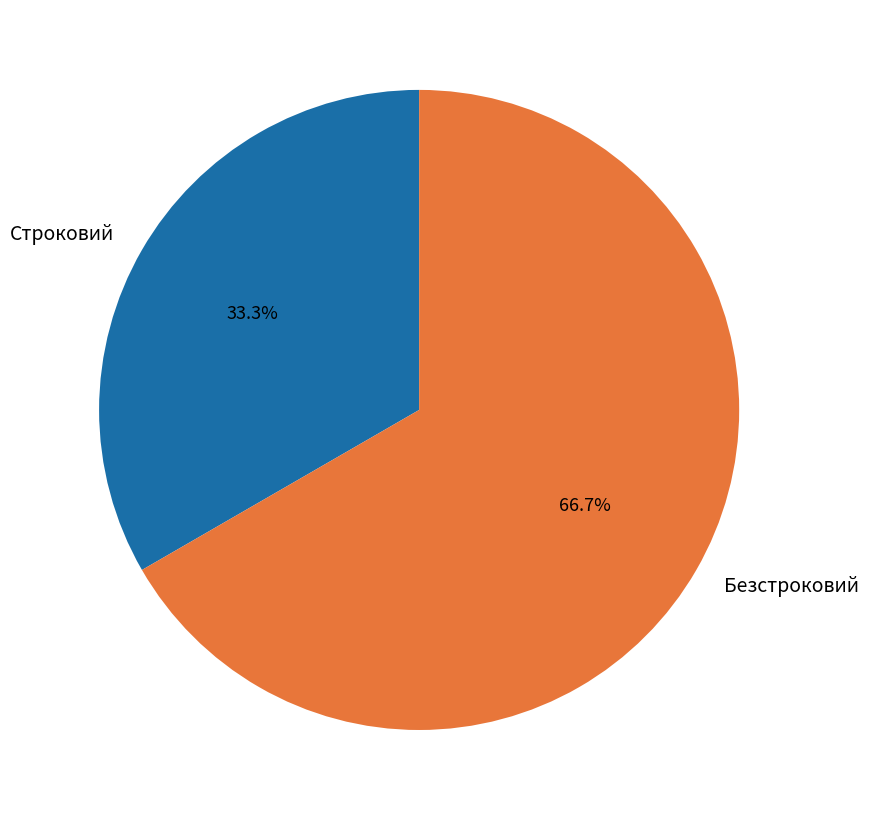

Is it true that Безстроковий is 67% of the pie?

True